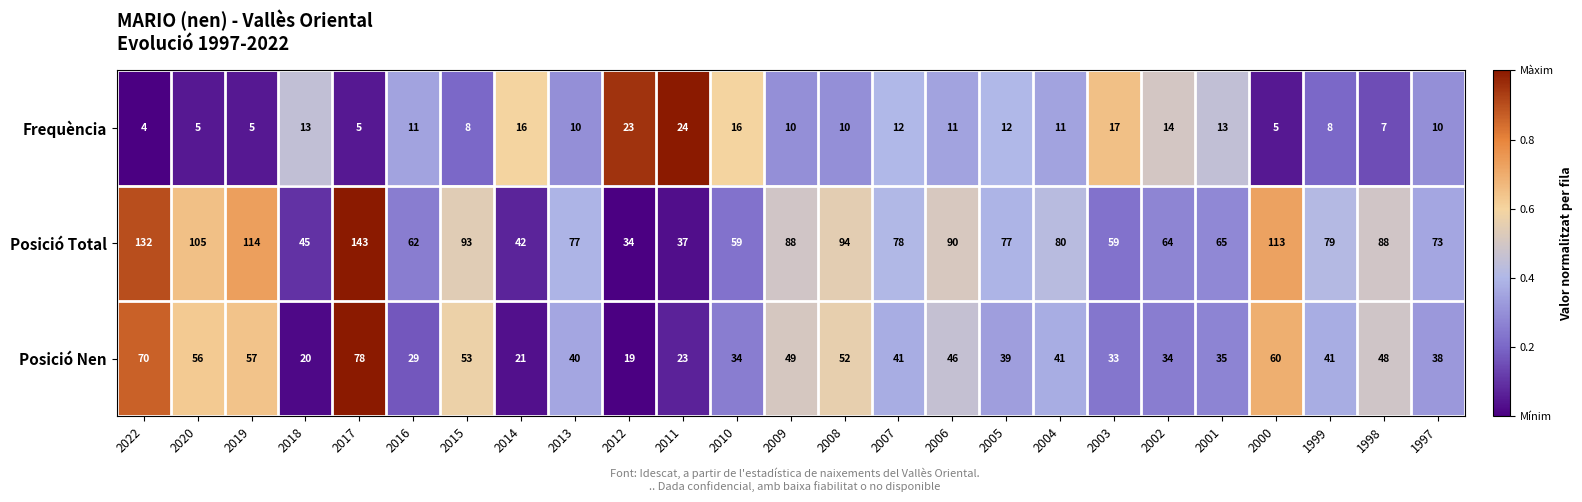

Where does the Posició Total series first go above 78?

2022